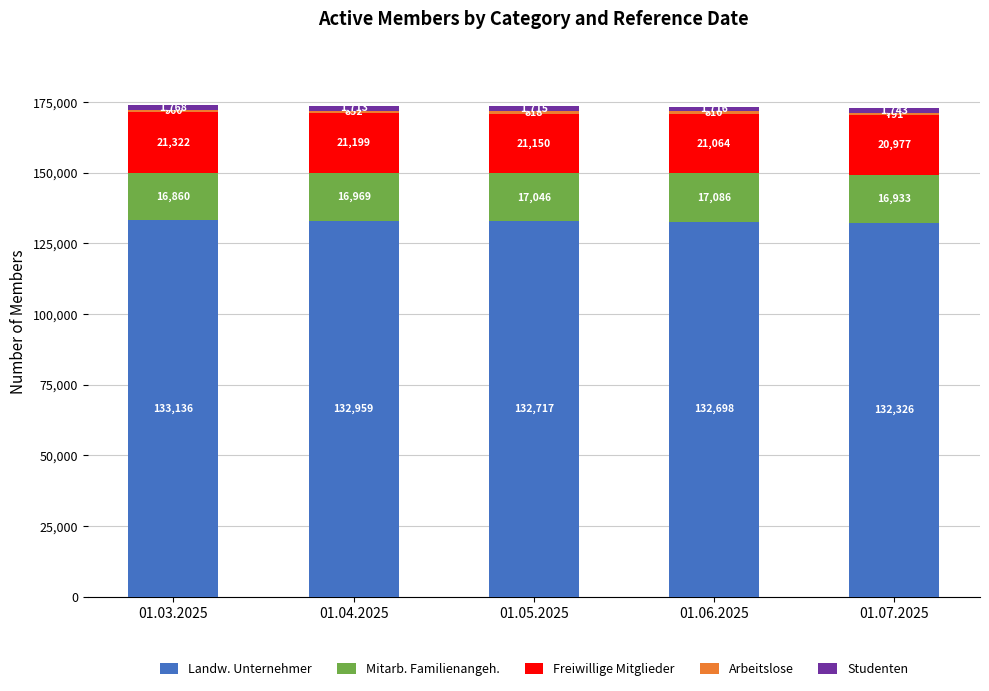

True or false: Landw. Unternehmer has a value of 132326 at 01.07.2025.

True